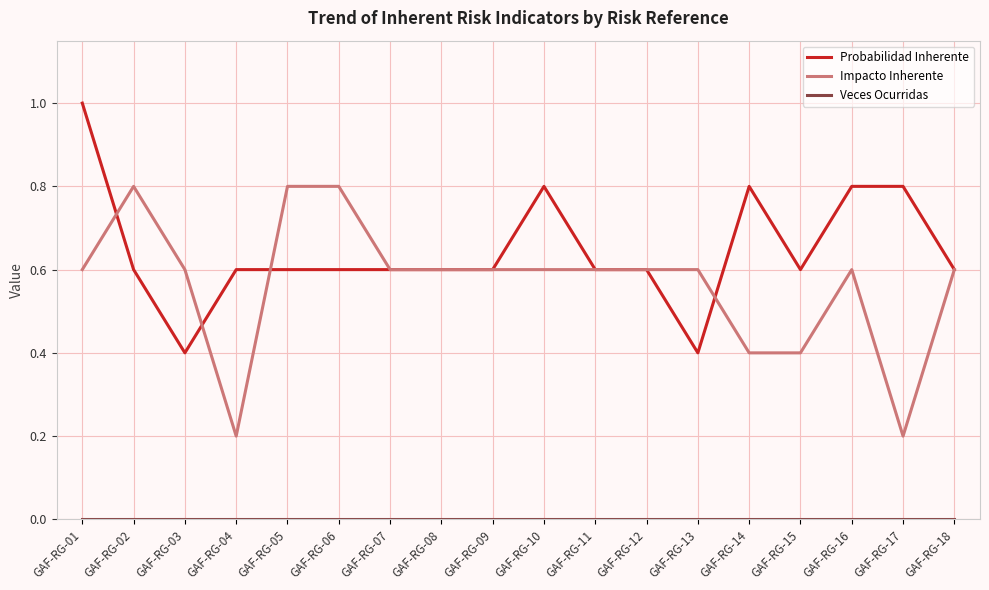

How many categories are shown in the chart?

18